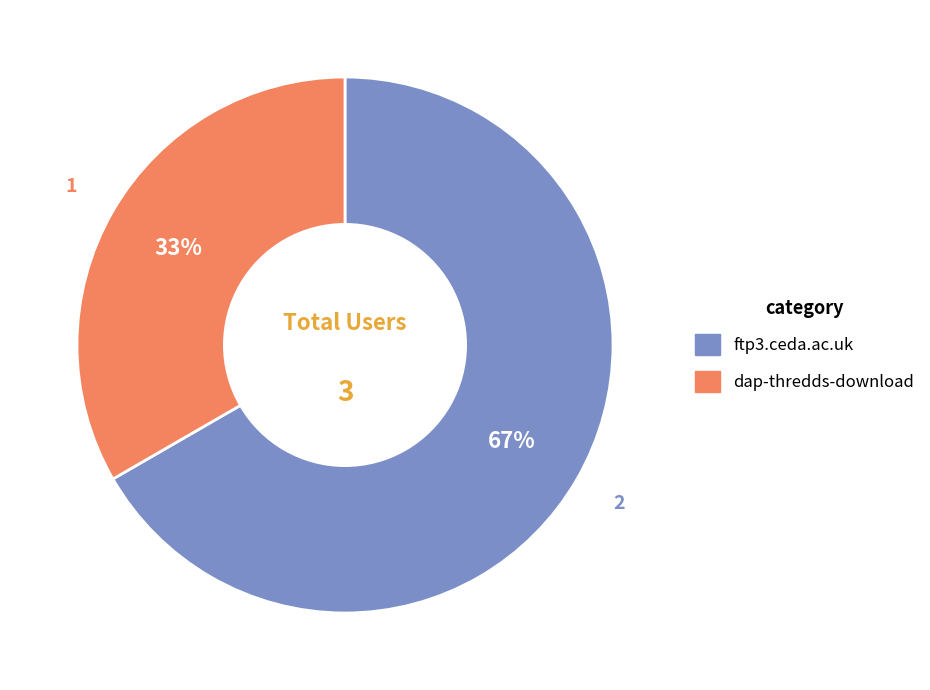

Is the sum of dap-thredds-download and ftp3.ceda.ac.uk greater than half?

Yes